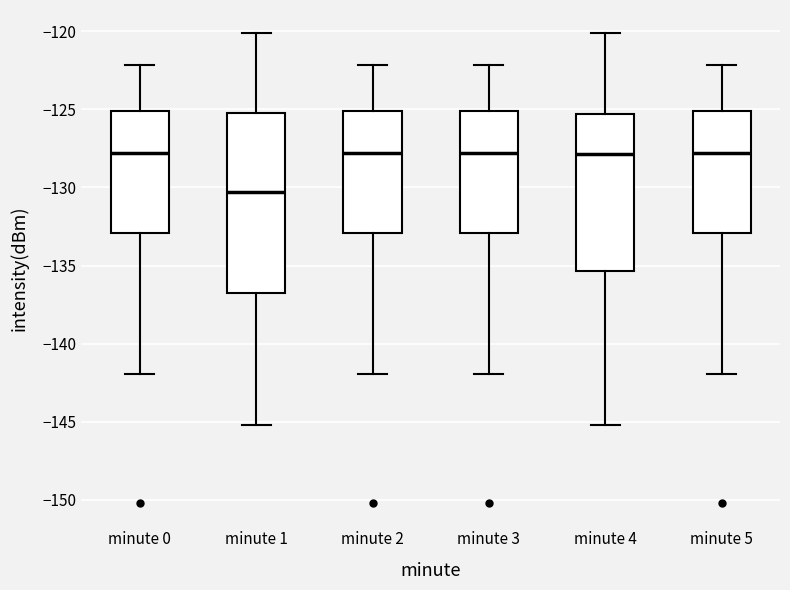

Which box is the tallest, from its lower edge to its upper edge?

minute 1